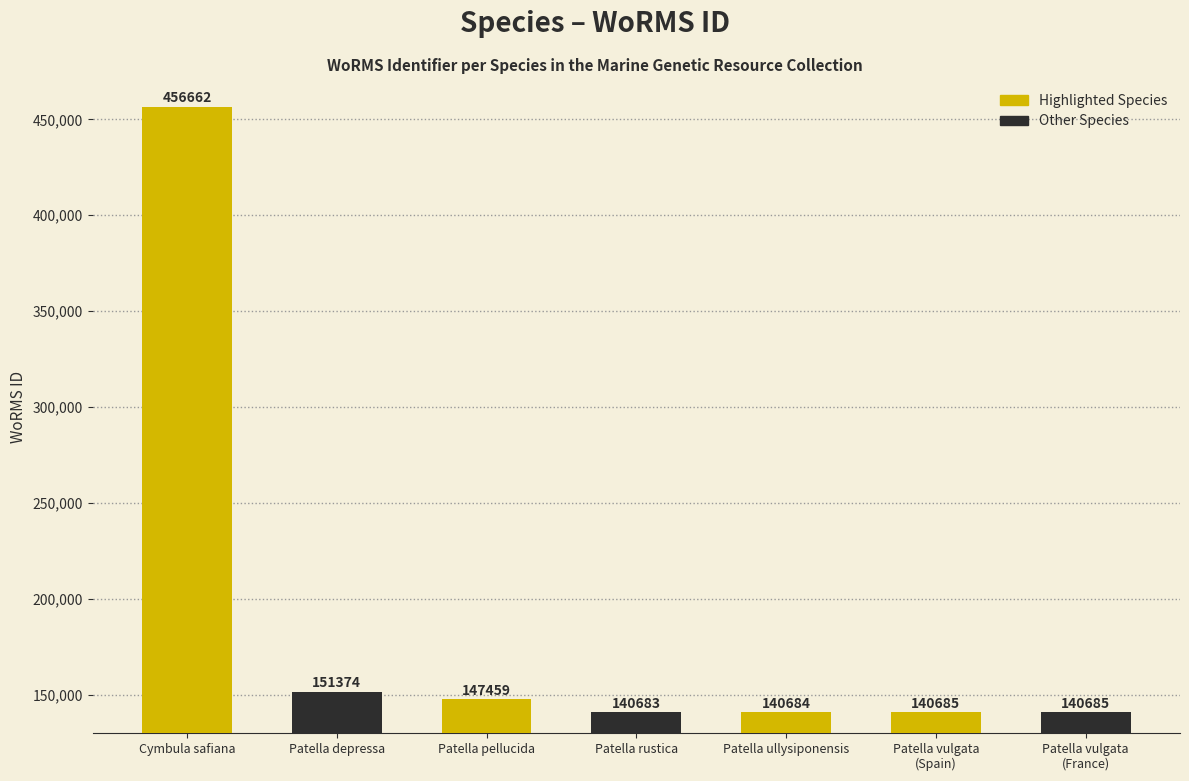

At which label does the data first exceed 140685?

Cymbula safiana